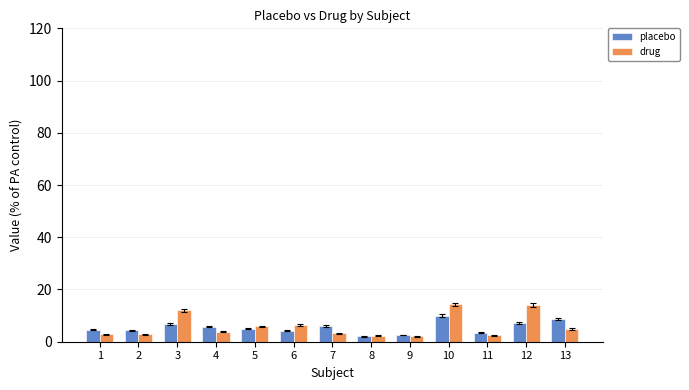

What is the difference between the maximum and minimum values in the drug series?

12.2